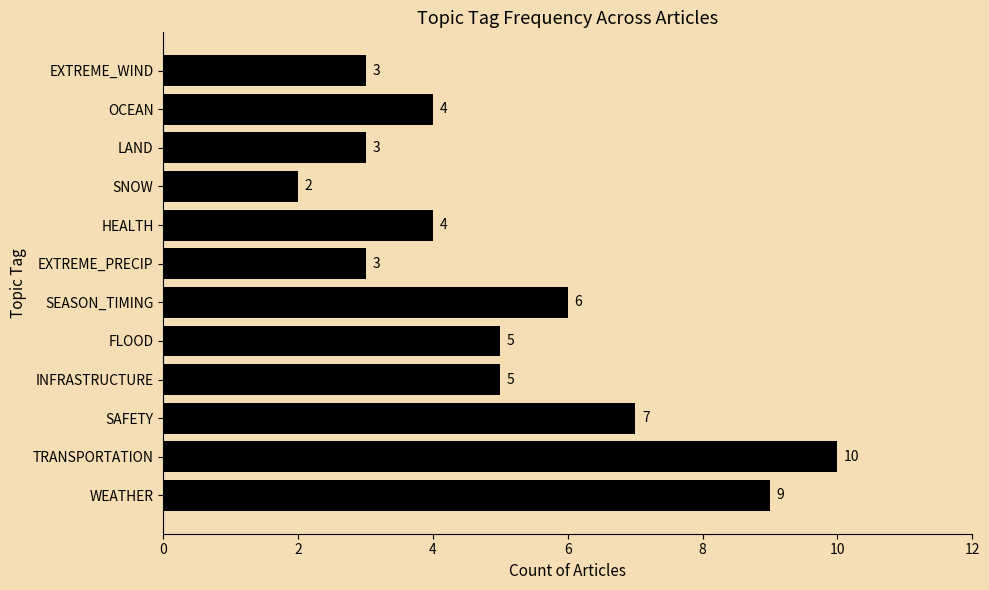

The chart shows a value of 3 at SAFETY. True or false?

False